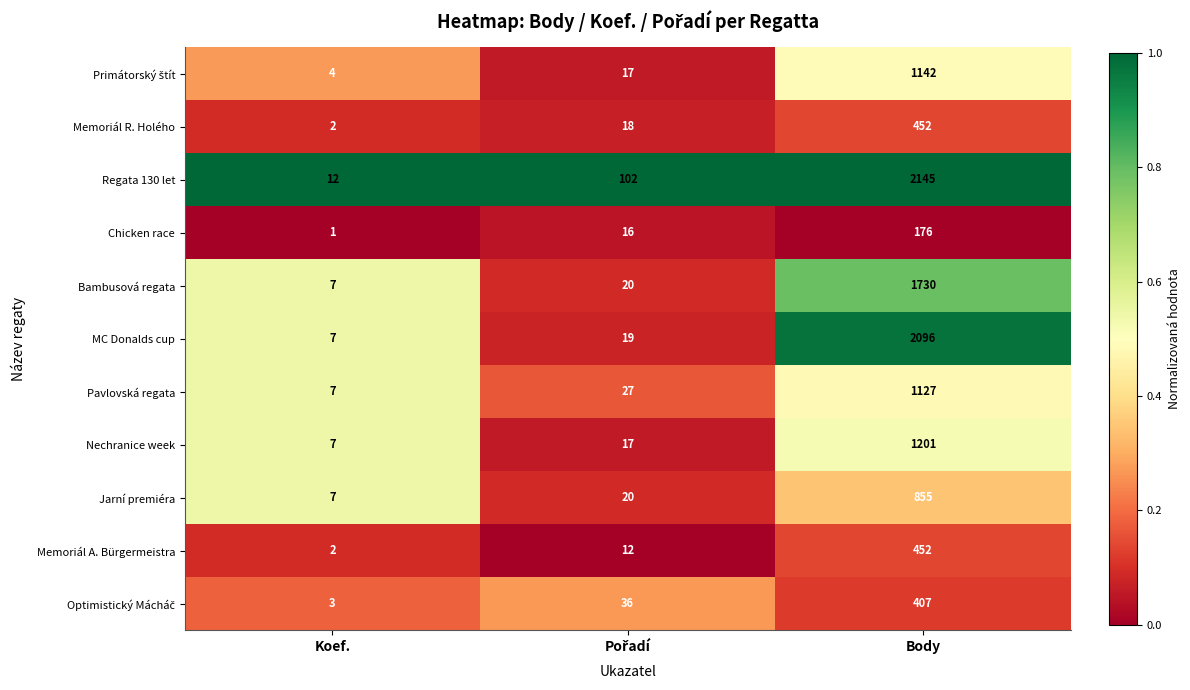

At which category does the chart reach its minimum across all series?

Koef.